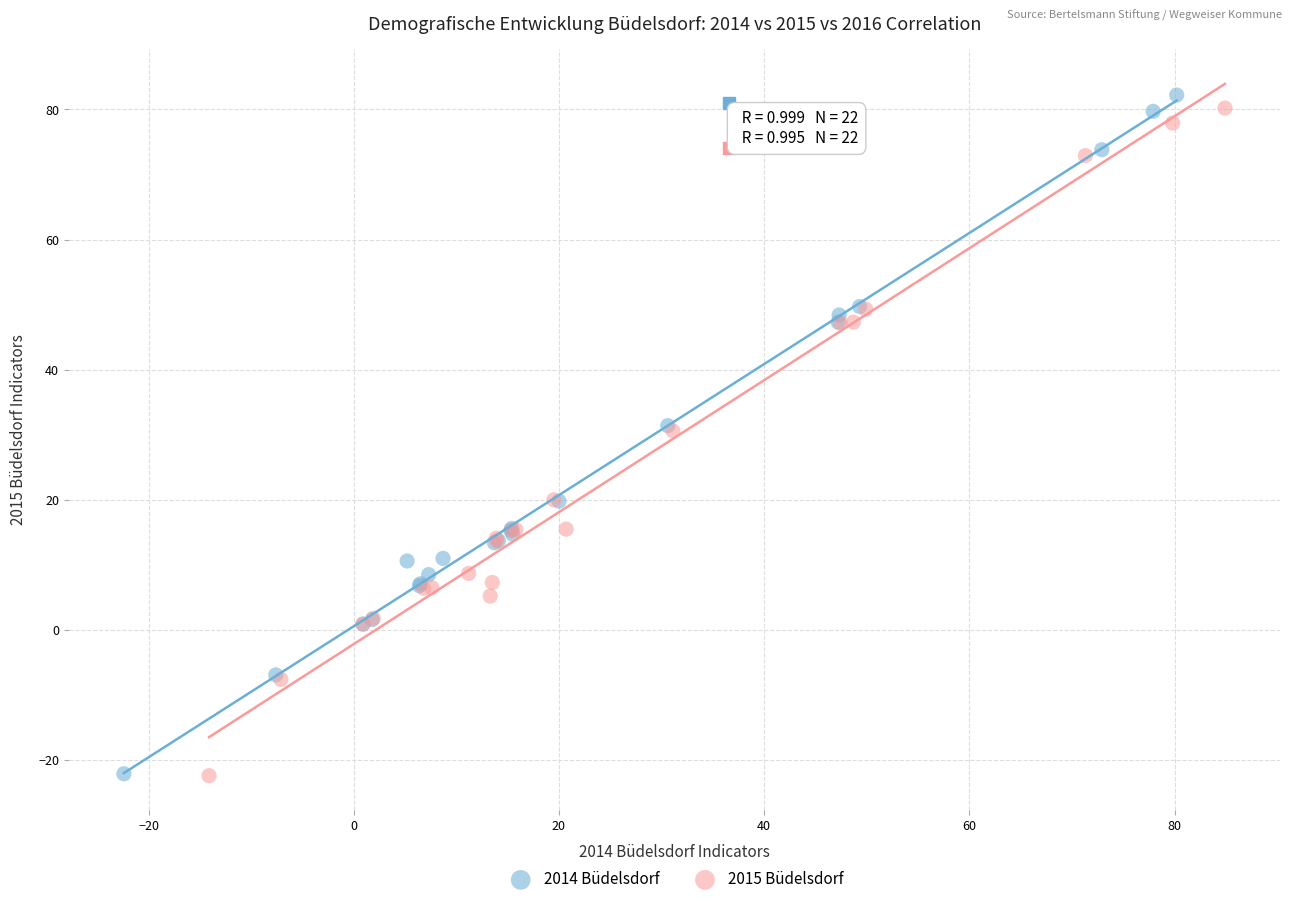

Which series has the widest spread of Y values?

2014 Büdelsdorf